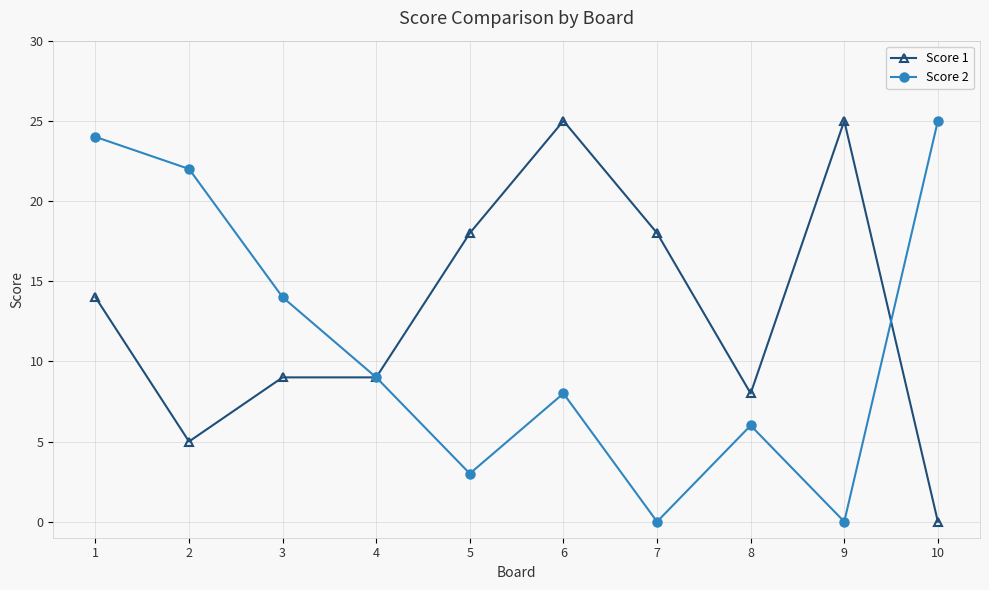

At which label does Score 2 reach its peak?

10